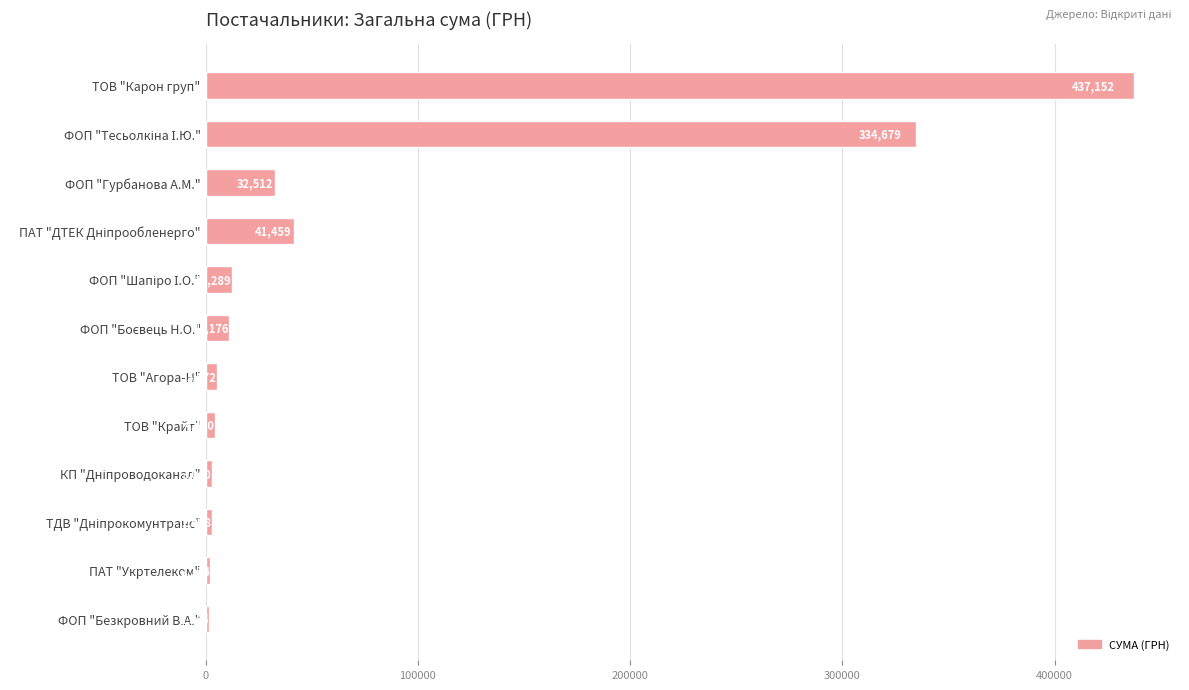

Approximately how many times larger is the value at ПАТ "Укртелеком" compared to ТОВ "Крайт"?

0.5